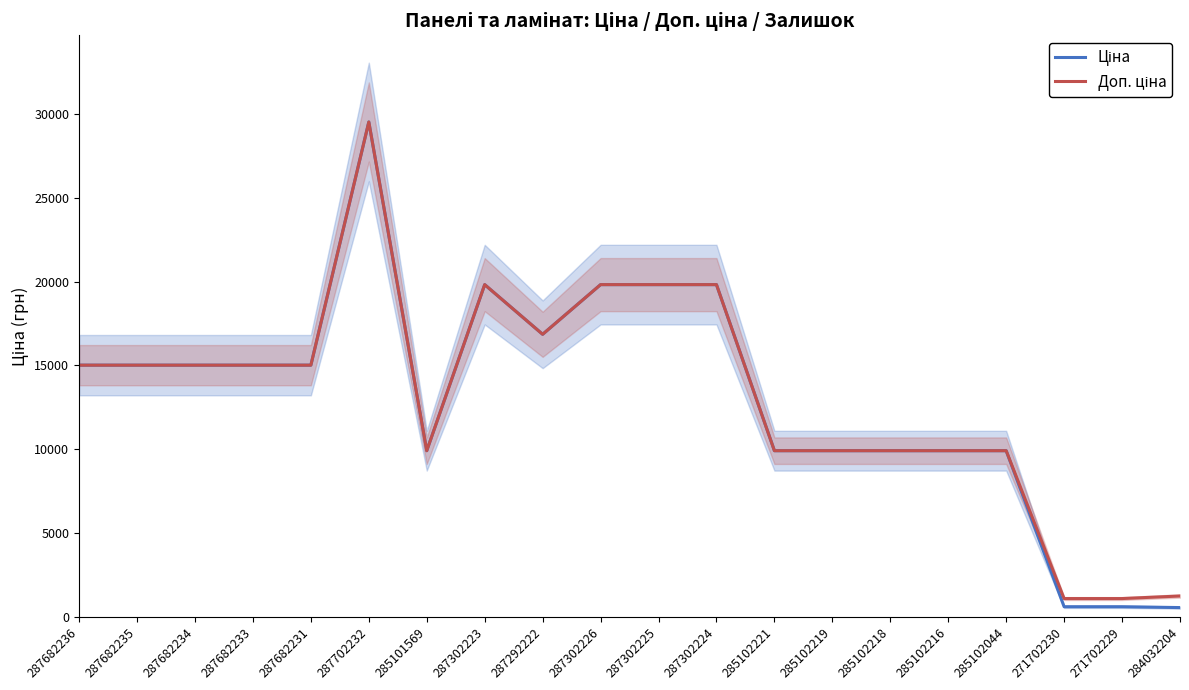

What are all the series names shown in the legend?

Ціна, Доп. ціна